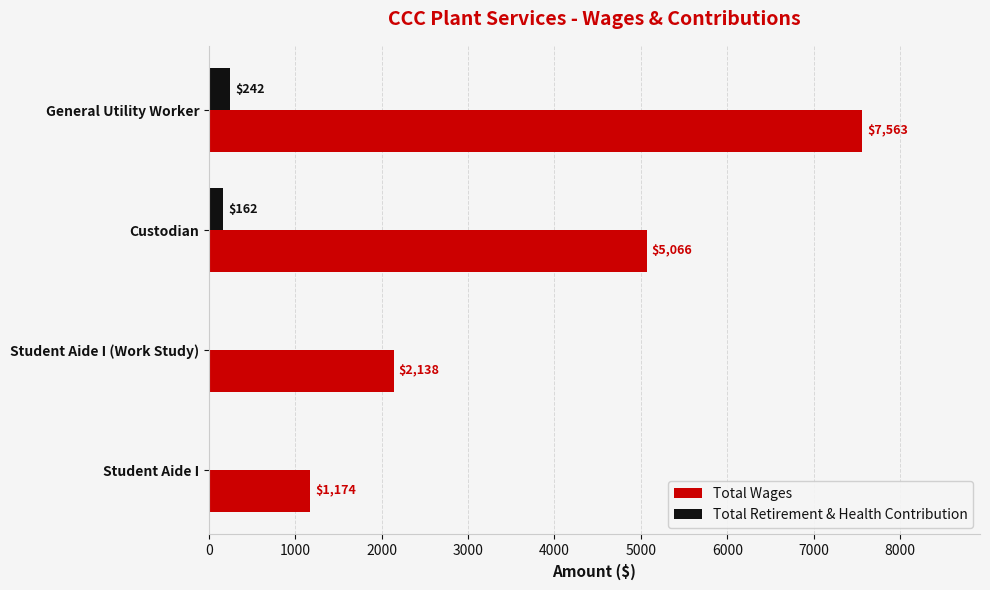

How many categories are shown in the chart?

4